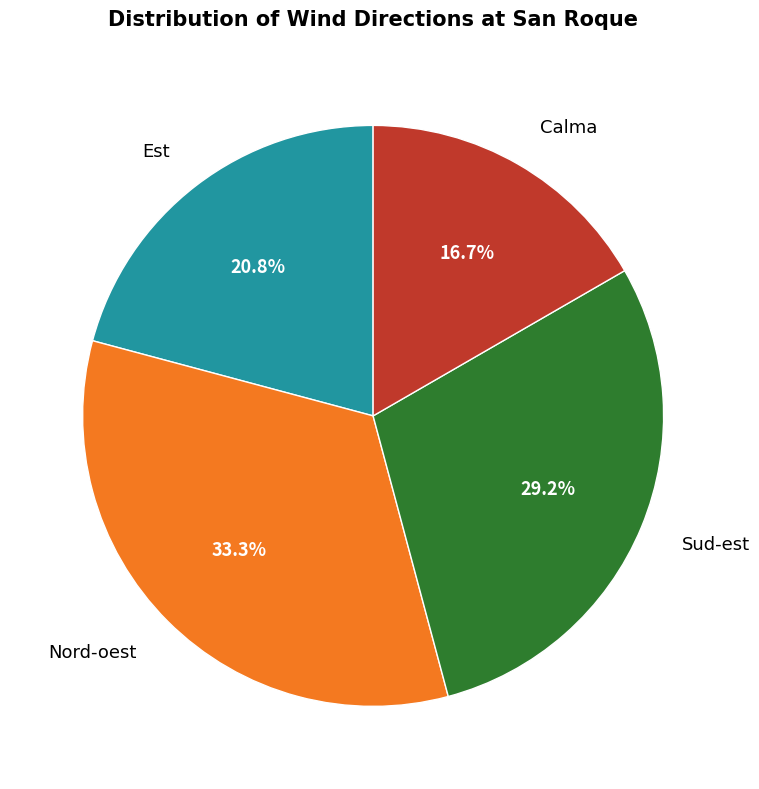

Is there a majority slice in this chart?

No